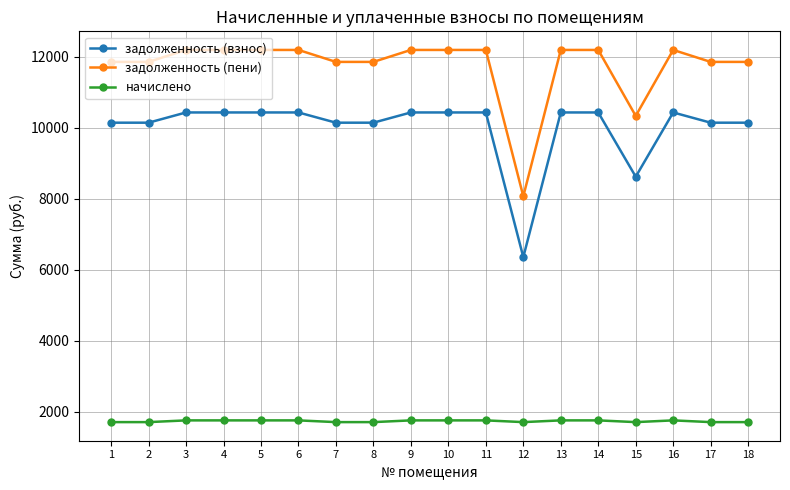

At how many categories does at least one series exceed 8939?

17